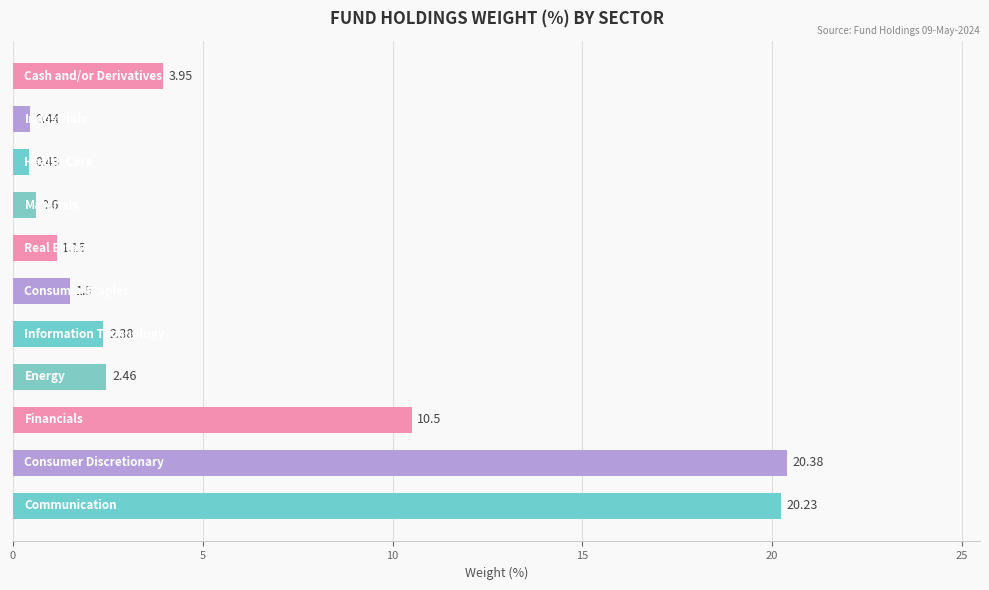

What is the sum of all values?

64.0